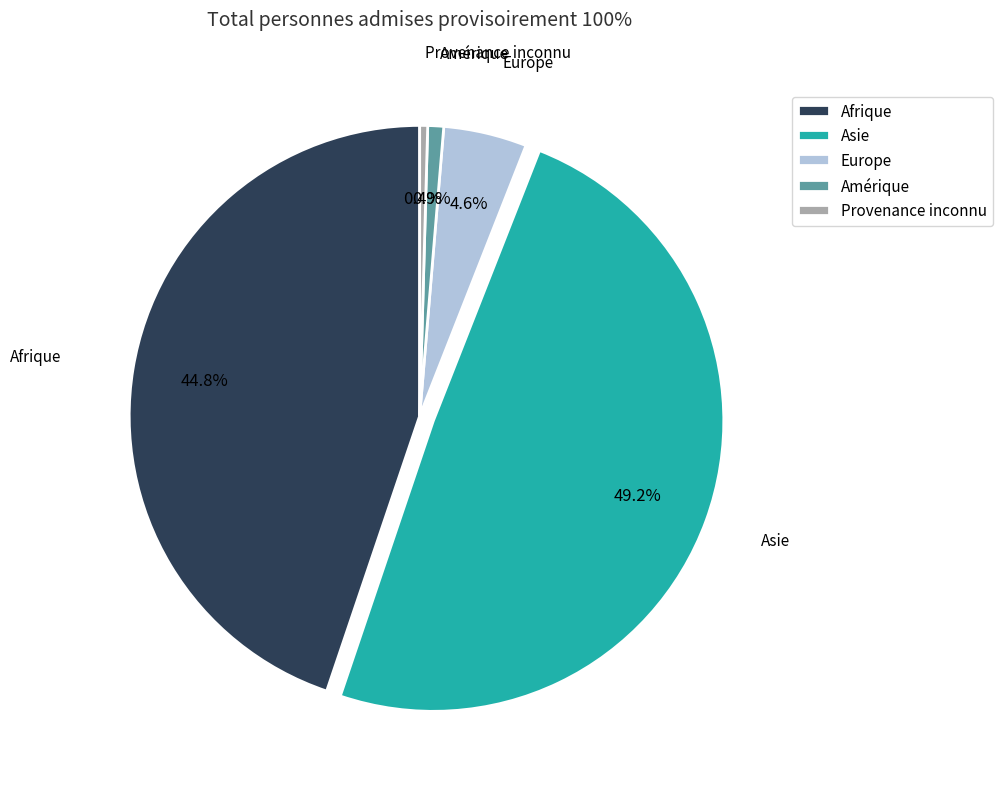

What is the ratio of the value at Europe to the value at Amérique?

5.2